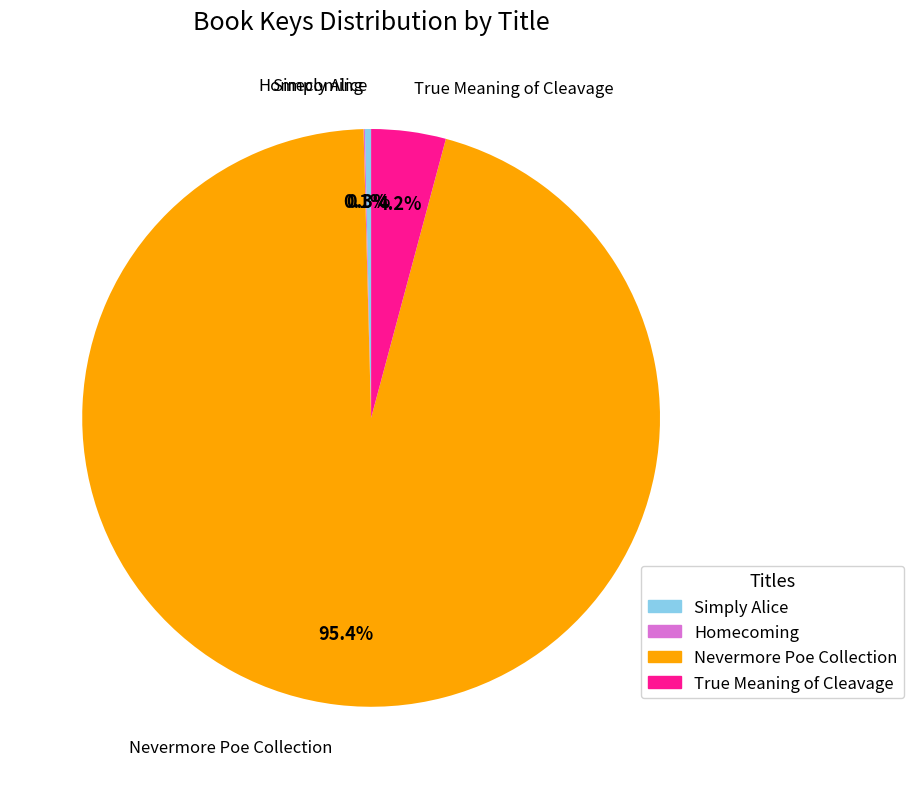

Between Simply Alice and Nevermore Poe Collection, which is larger?

Nevermore Poe Collection